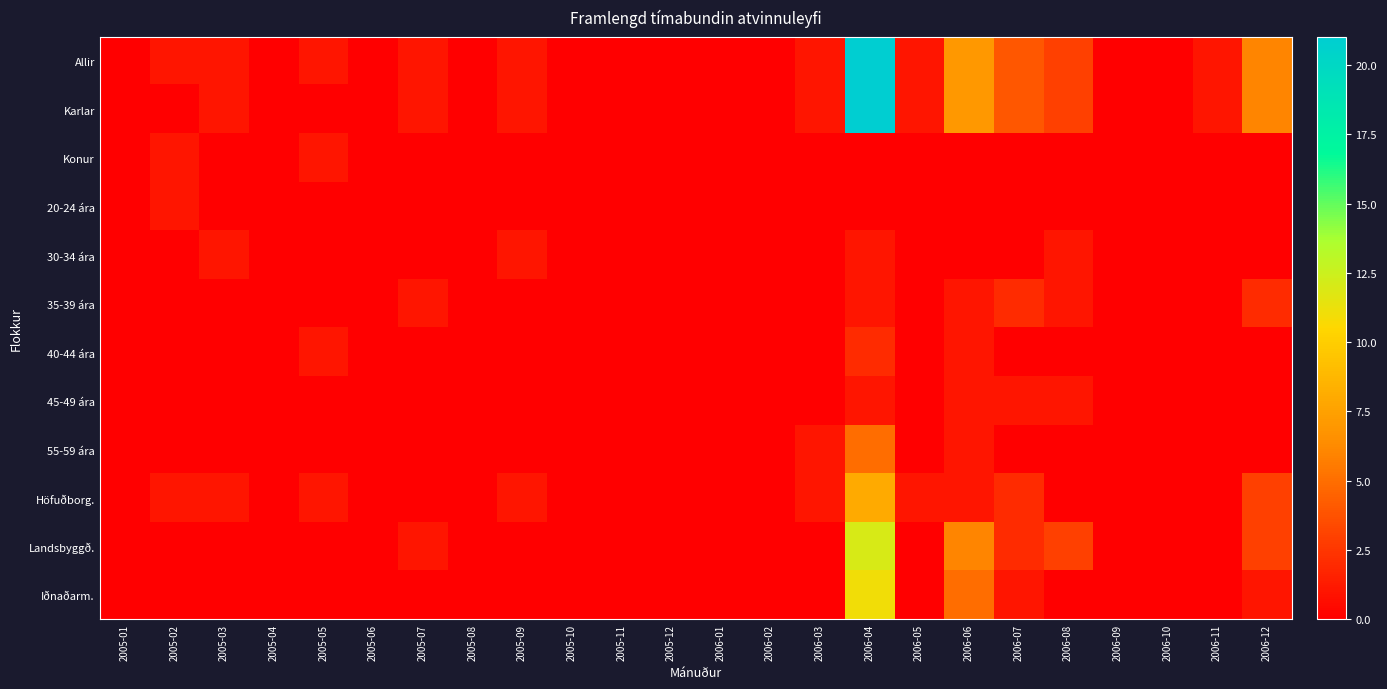

Which series changed the most between 2005-06 and 2005-07?

Allir